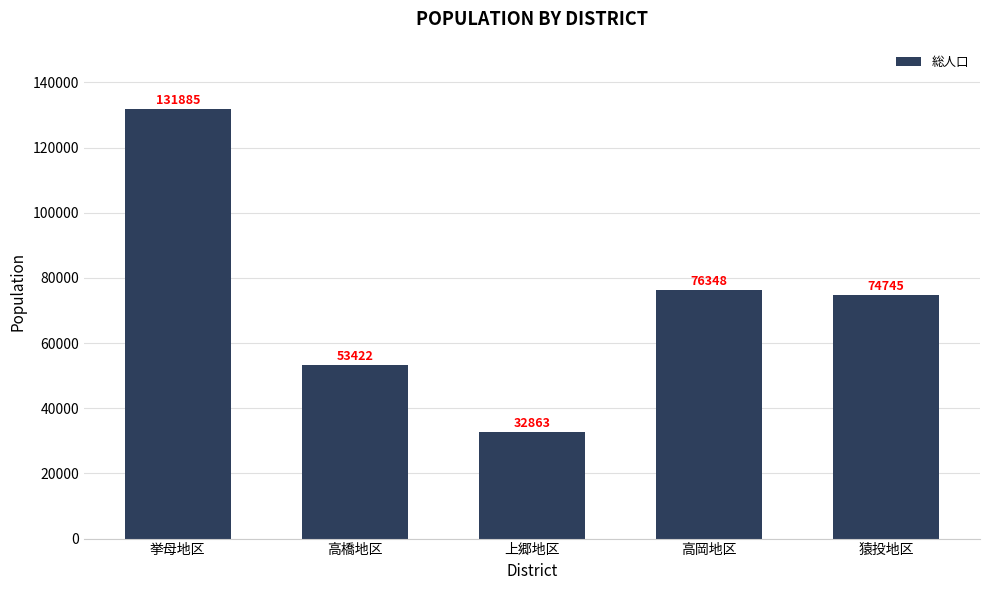

Reading left to right, what are all the values shown in this chart?

挙母地区=131885	高橋地区=53422	上郷地区=32863	高岡地区=76348	猿投地区=74745